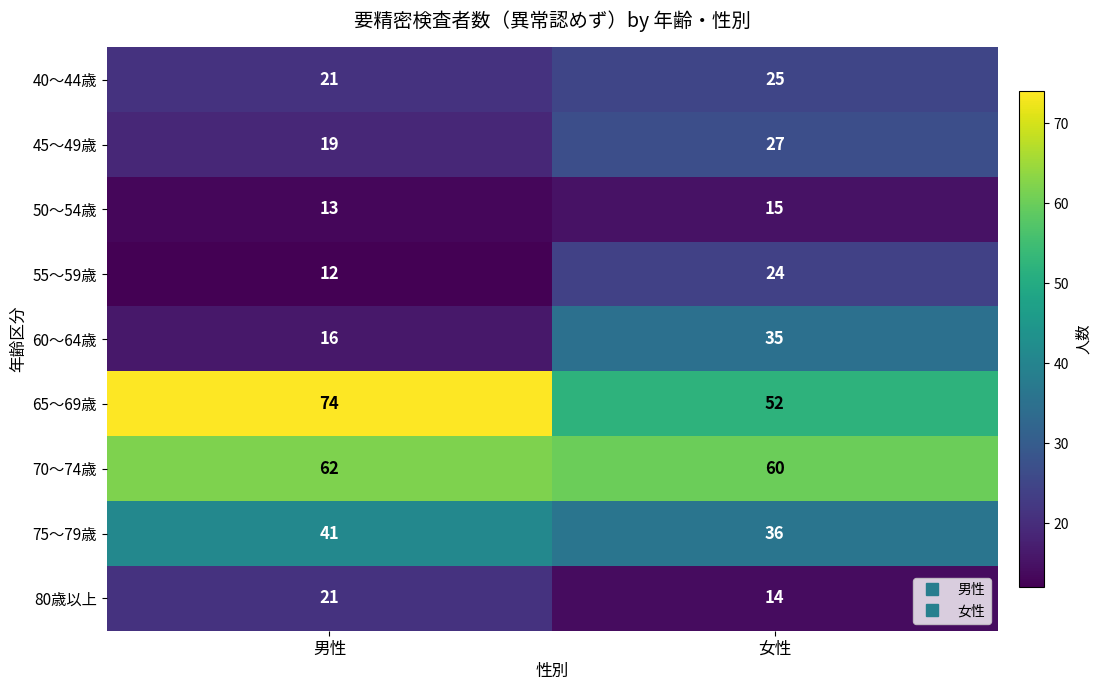

Which series changed the most between 男性 and 女性?

65～69歳